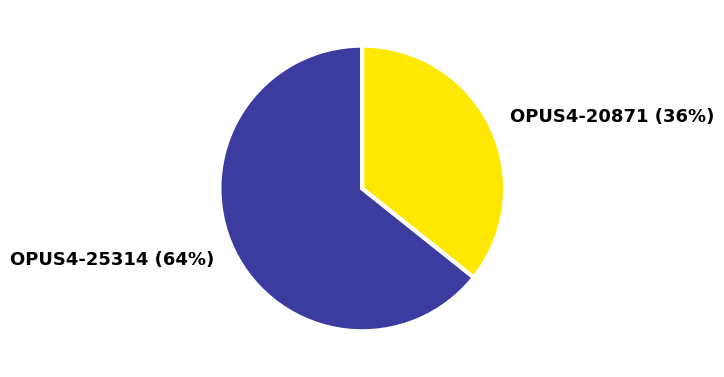

Count the number of slices in the pie.

2